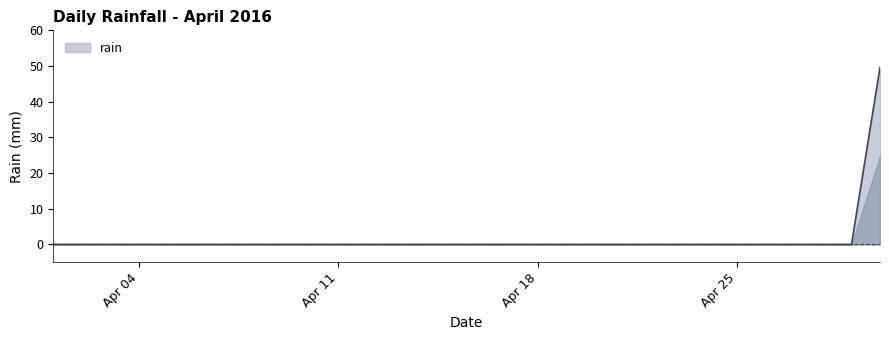

What is the greatest value displayed?

49.6